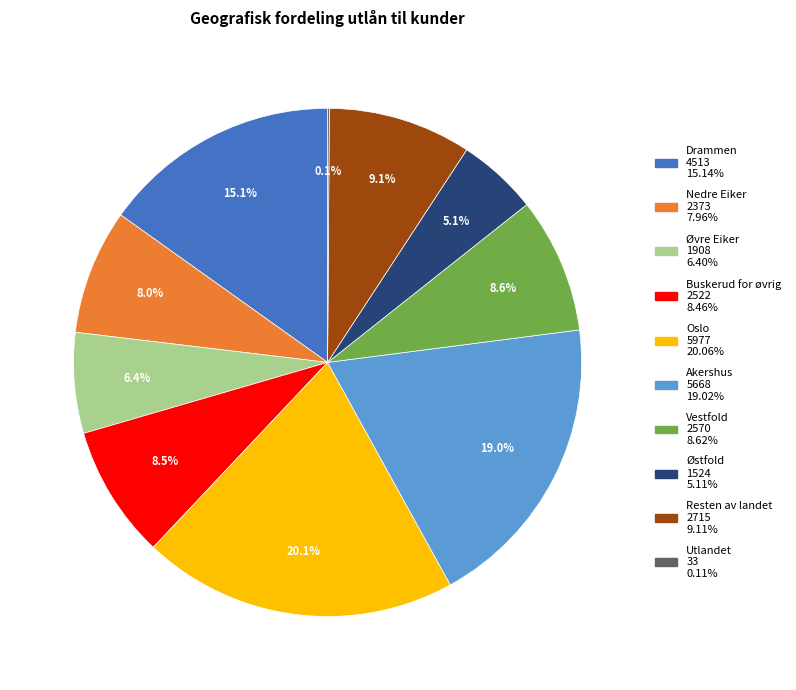

What percentage is the Resten av landet slice, to the nearest percent?

9%